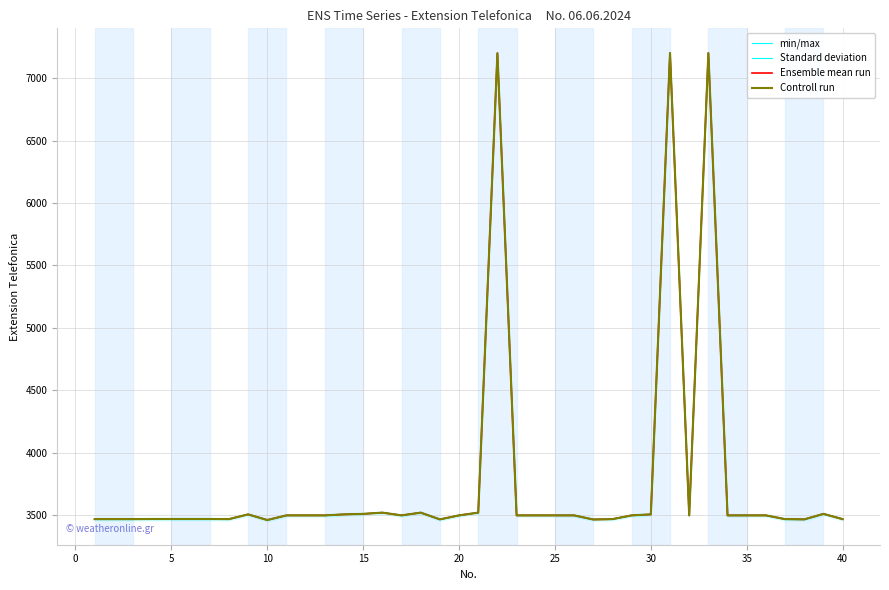

What is the total value across all series at 15?

13872